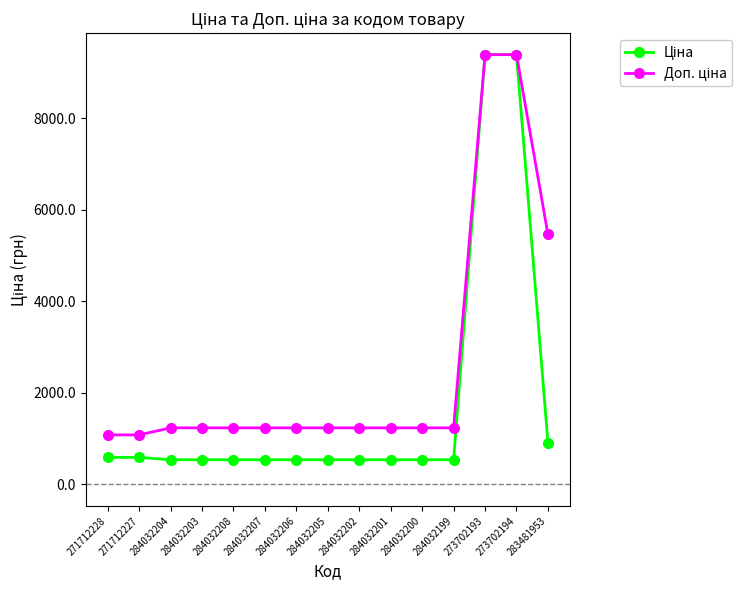

What is the smallest value displayed?

539.0